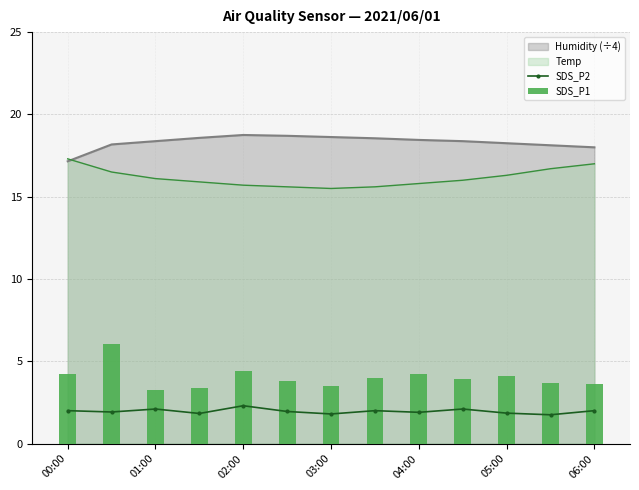

Is the value of SDS_P1 at 11 greater than the value of SDS_P2 at 8?

Yes